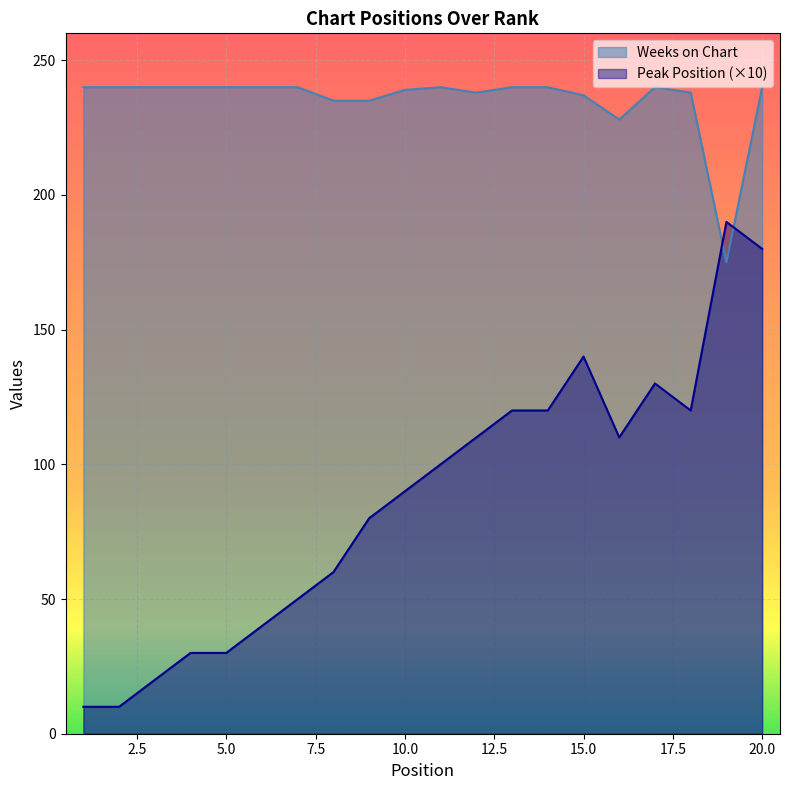

Rank the categories by Peak Position value from lowest to highest.

1, 2, 3, 4, 5, 6, 7, 8, 9, 10, 11, 12, 16, 13, 14, 18, 17, 15, 20, 19